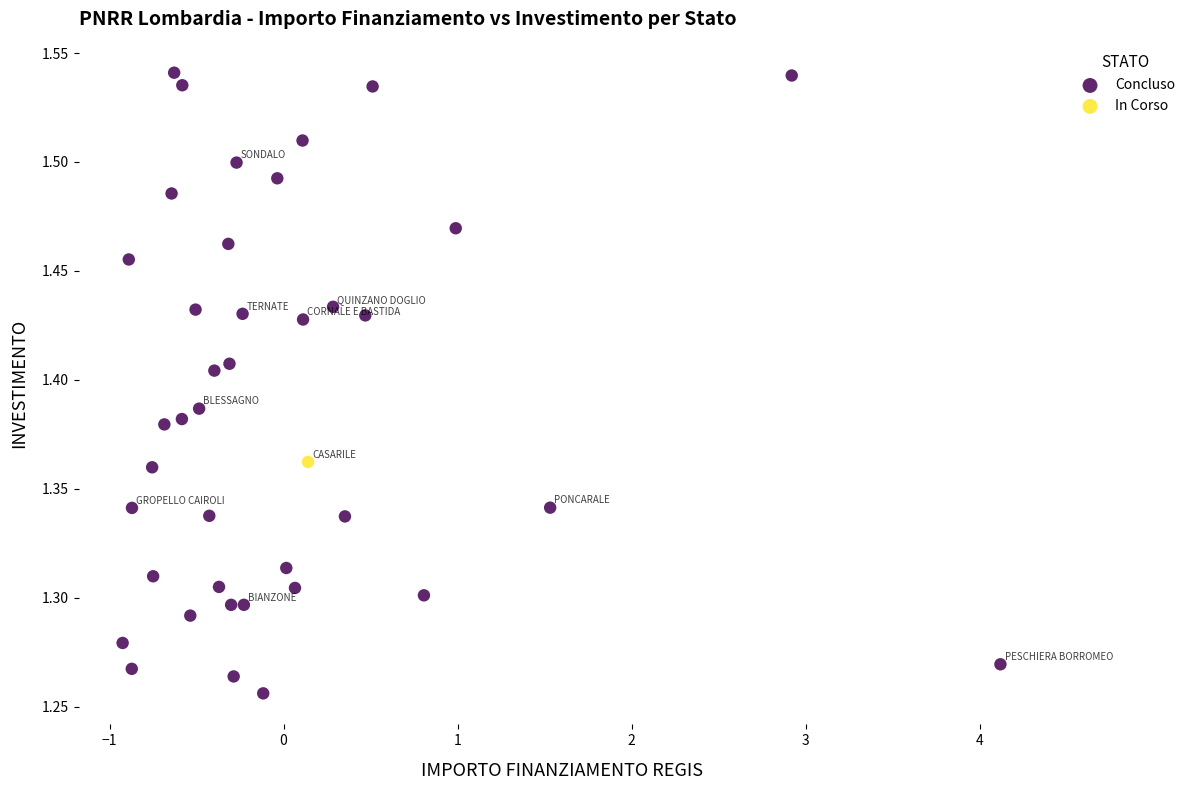

What are all the series names shown in the legend?

Concluso, In Corso